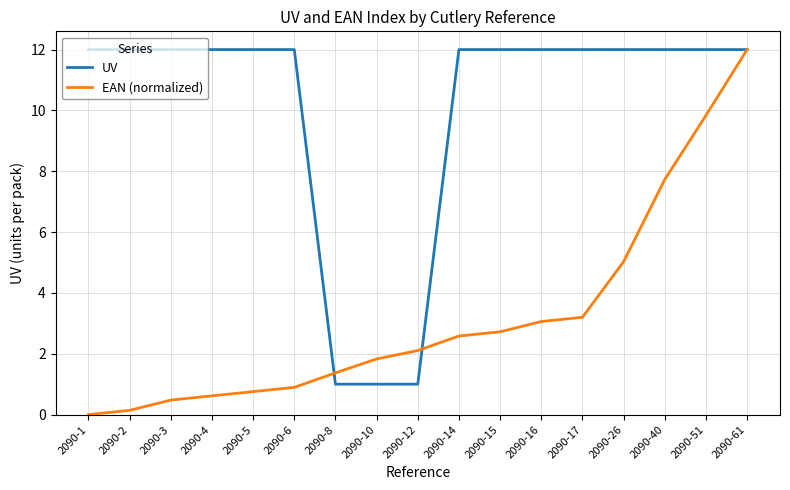

Which series has the largest total across all categories?

UV